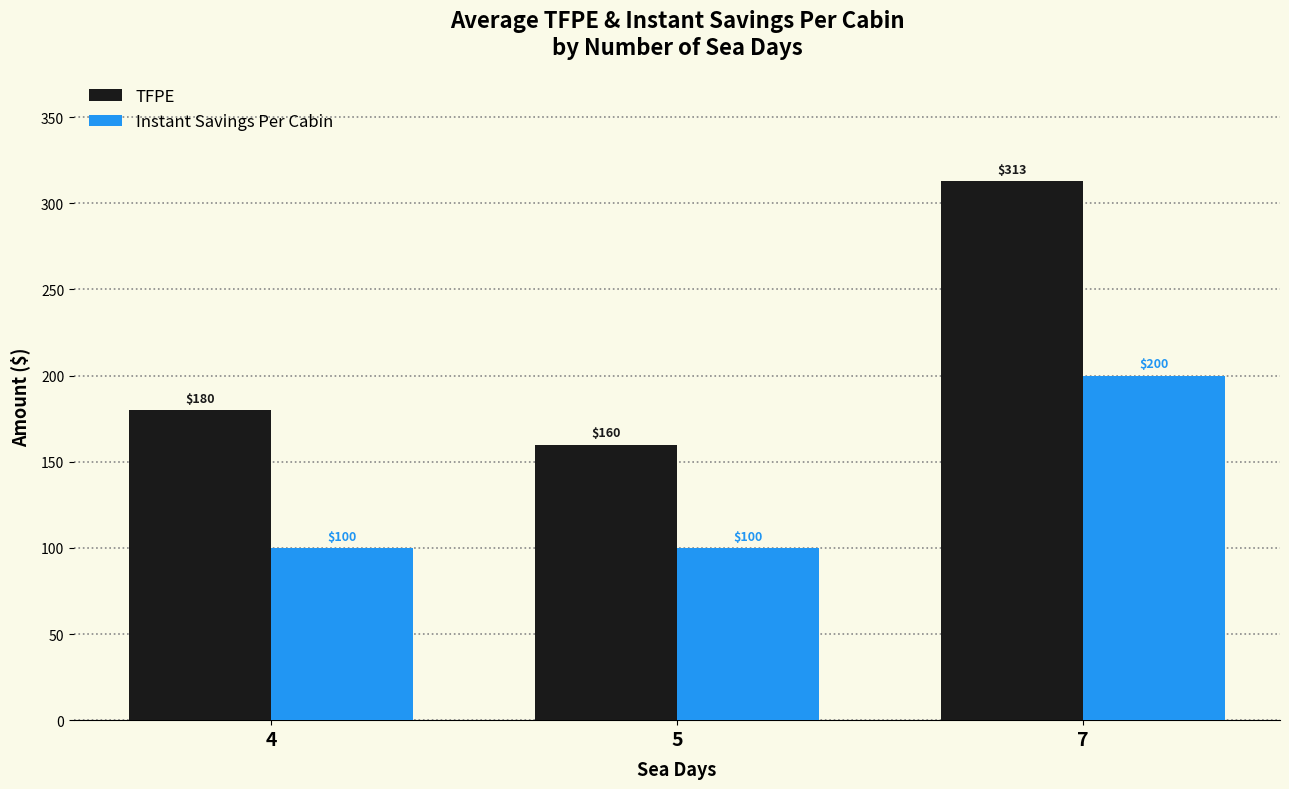

Which category has the highest value in the TFPE series?

7